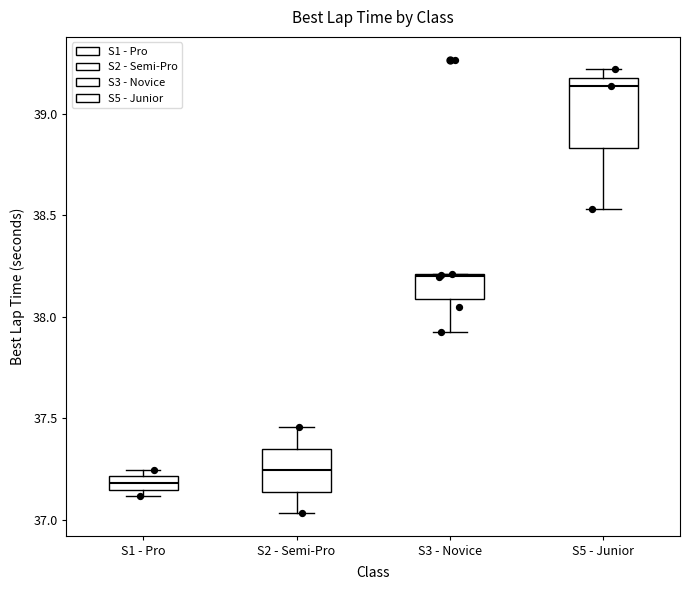

Comparing the boxes themselves (not the whiskers), which one is the tallest?

S5 - Junior